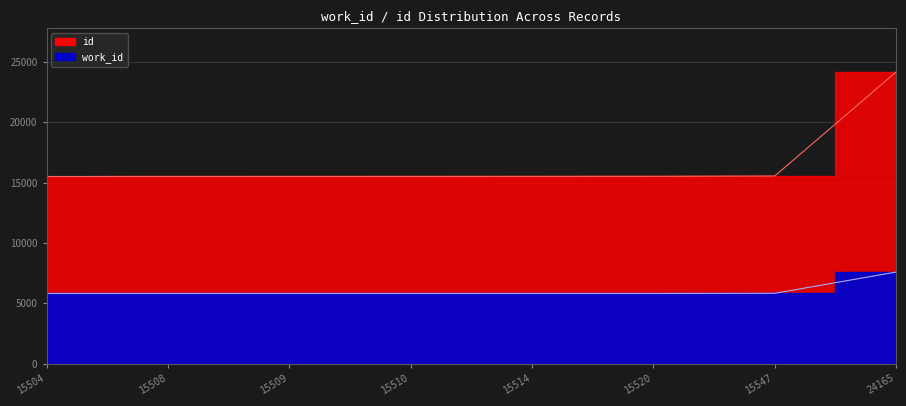

True or false: work_id and id cross at least once.

False